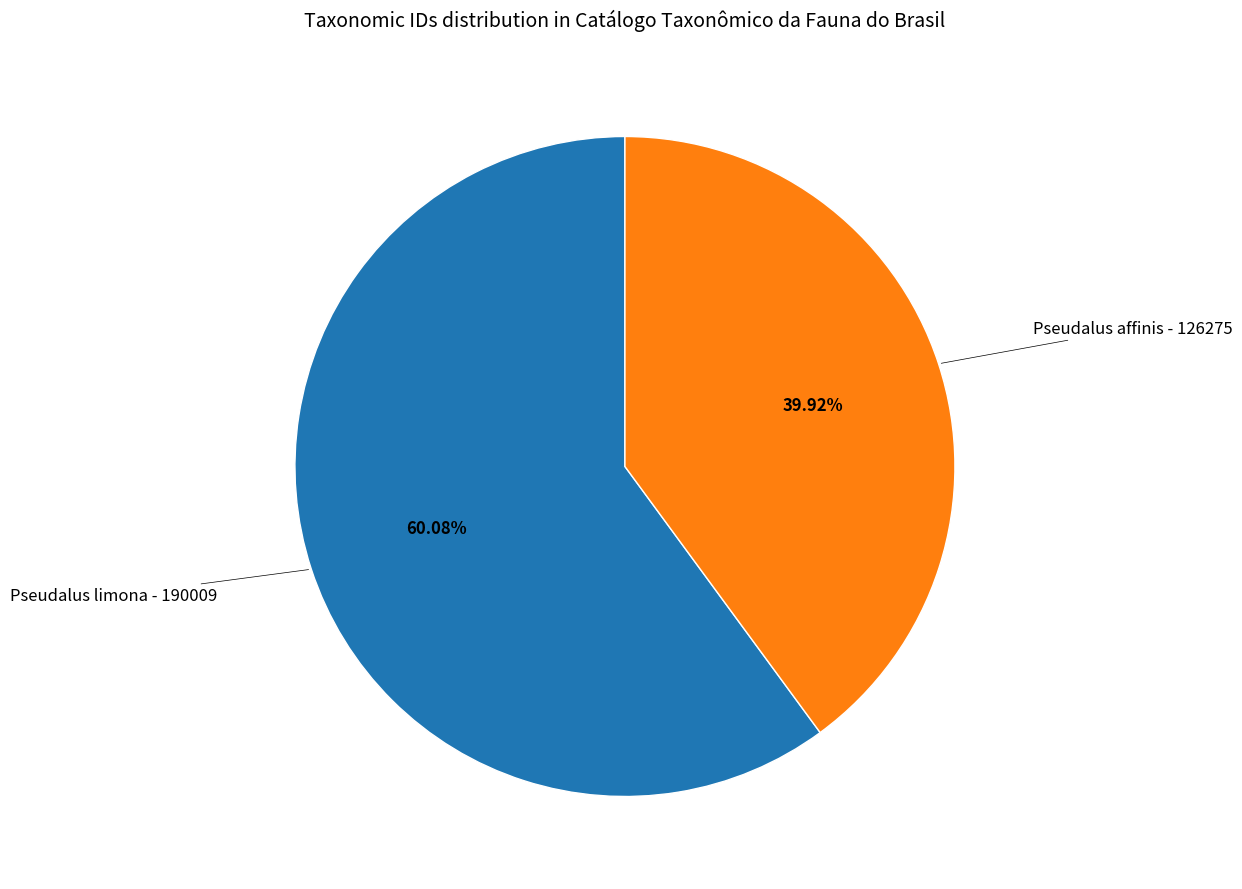

To the nearest percent, what is the difference between the largest and smallest slice percentages?

20%